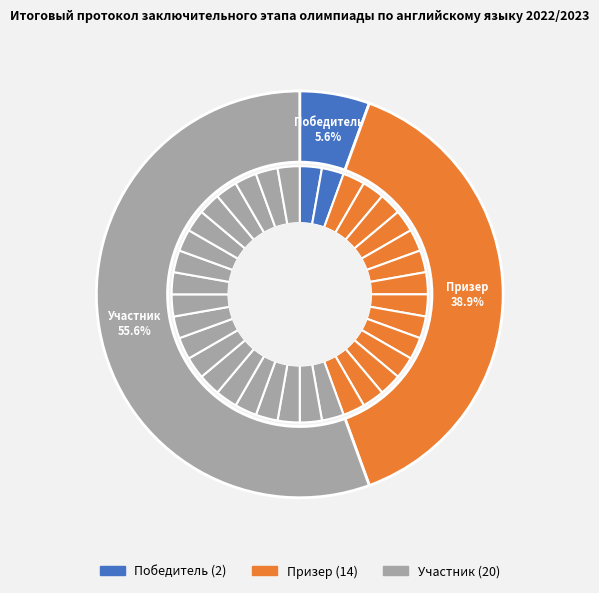

What is the largest slice in the pie chart?

Участник